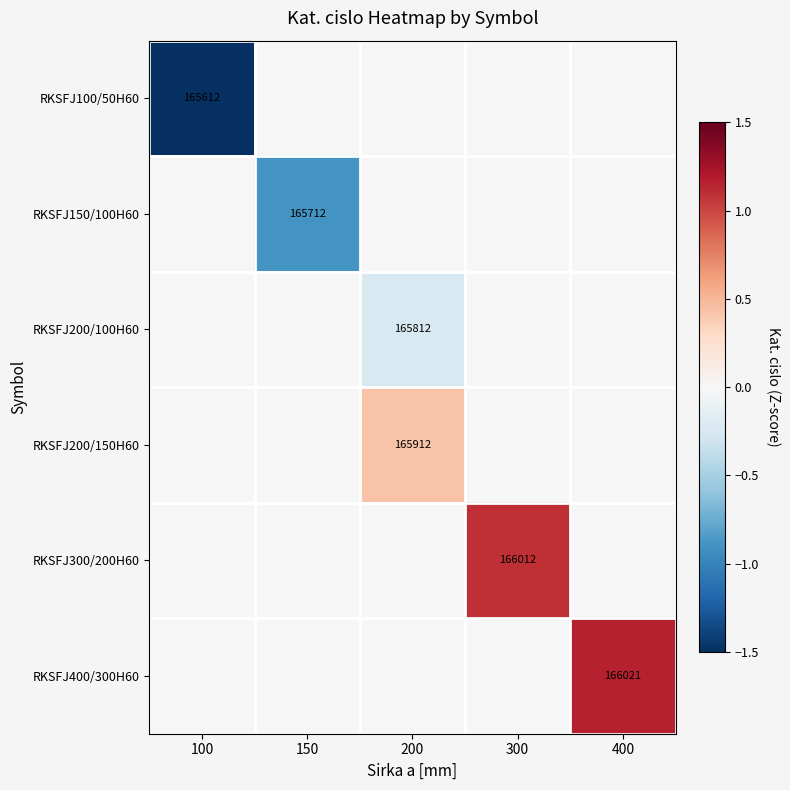

The value of RKSFJ200/150H60 at 100 is 0.0. True or false?

True